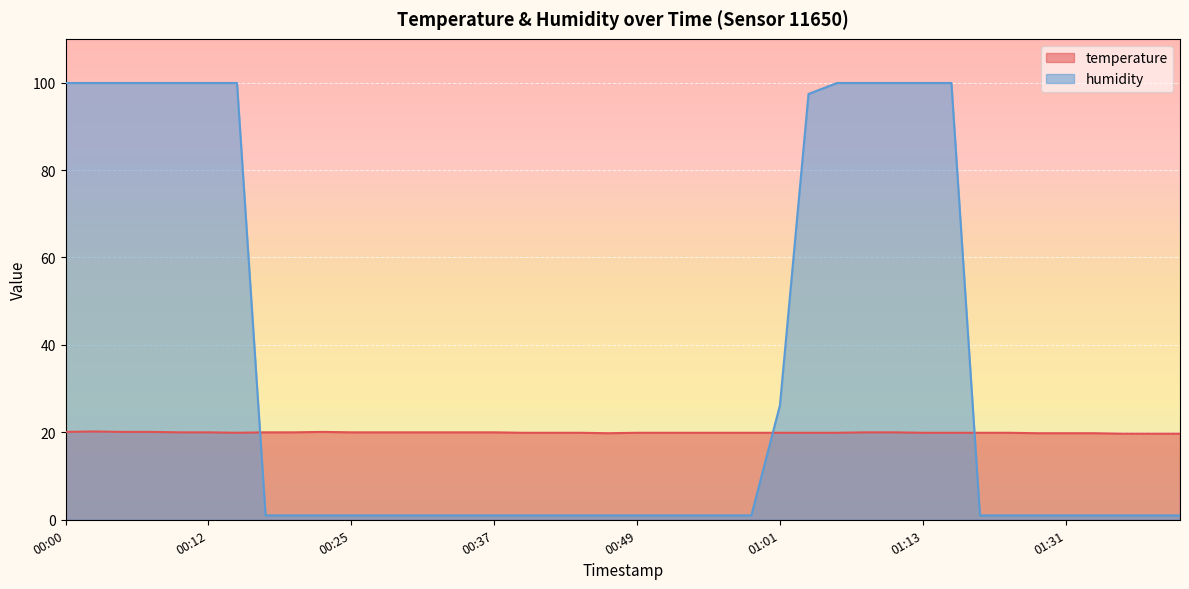

What is the label of the 16th point from the right?

00:59